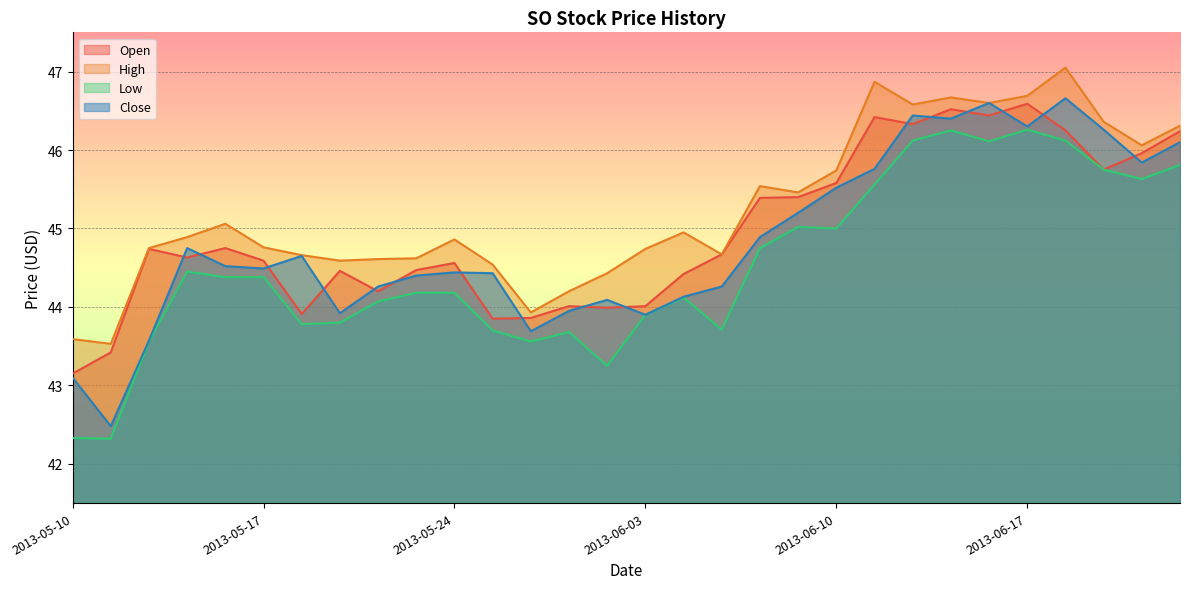

At which category is the sum across all series the highest?

2013-06-18